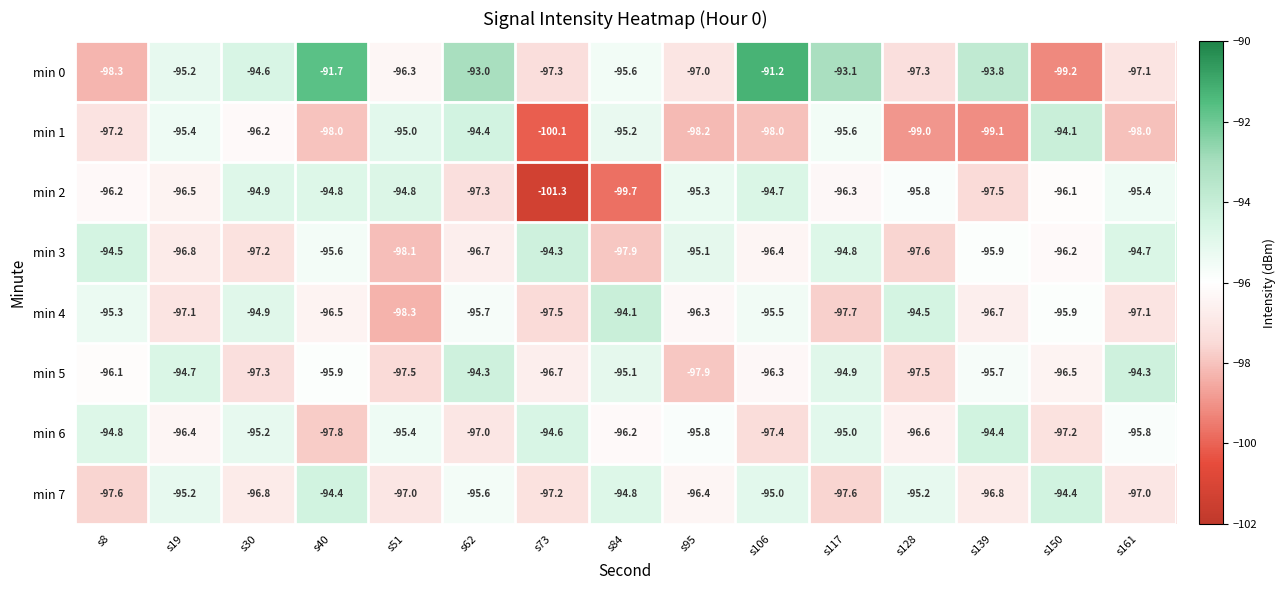

What is the approximate value of min 0 at s139?

-93.8